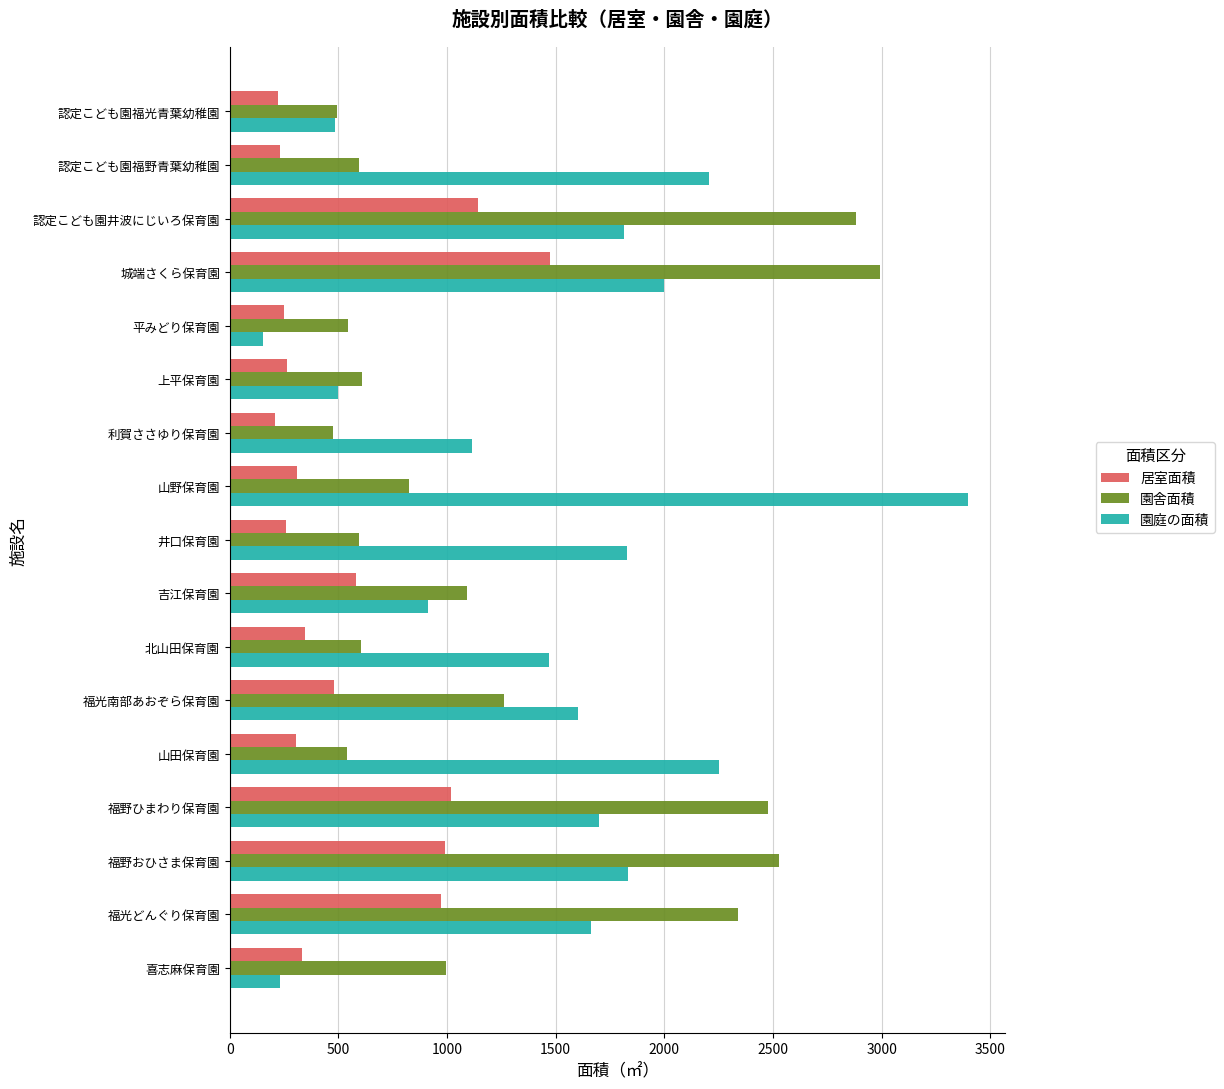

Is the value of 園舎面積 at 福光南部あおぞら保育園 greater than the value of 園庭の面積 at 福光南部あおぞら保育園?

No